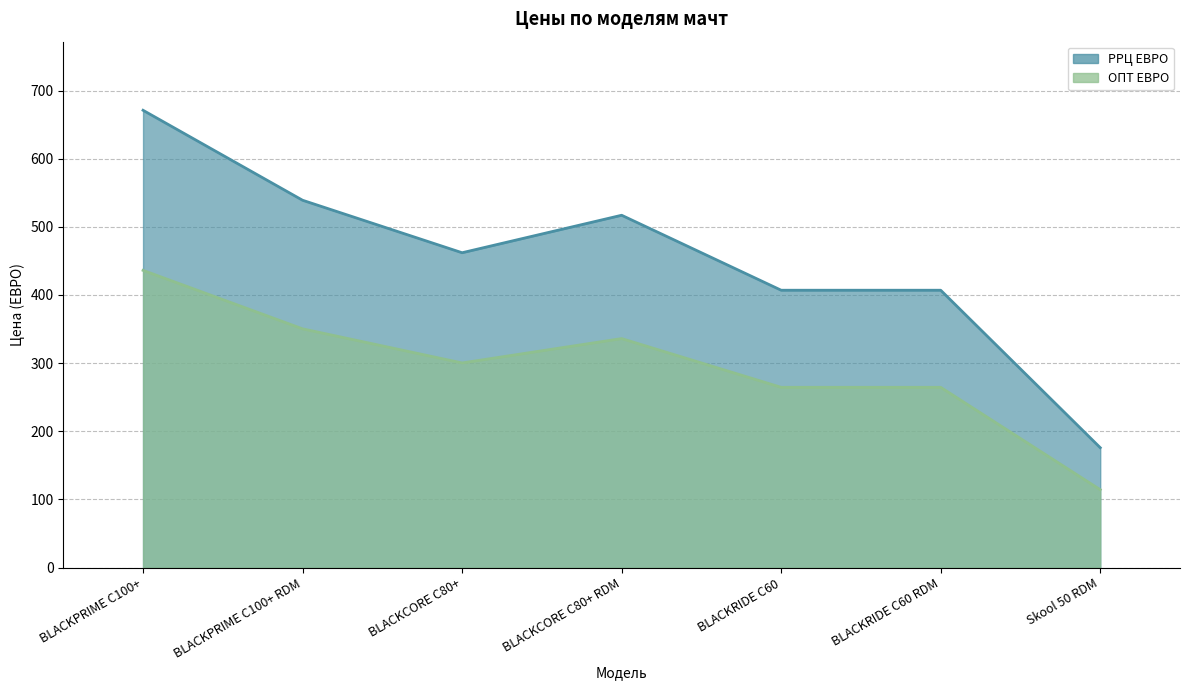

True or false: ОПТ ЕВРО and РРЦ ЕВРО intersect in this chart.

False